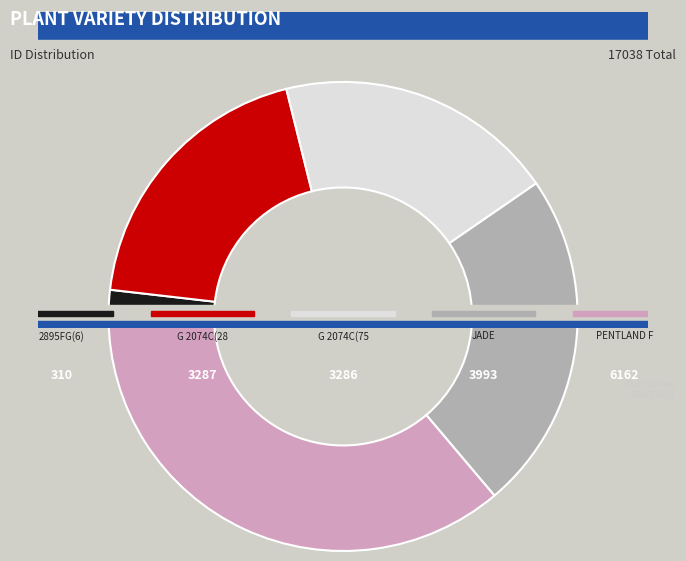

Between 2895FG(6) and JADE, which is larger?

JADE